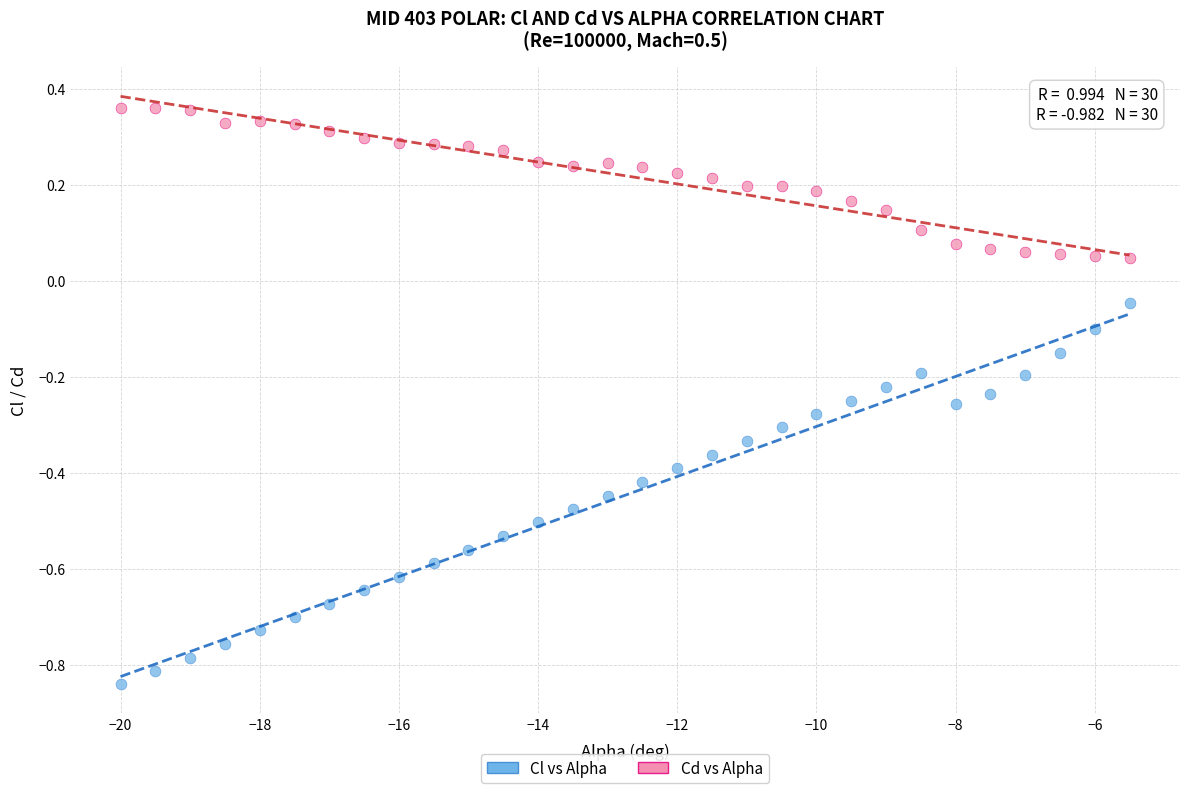

What are all the series names shown in the legend?

Cl vs Alpha, Cd vs Alpha